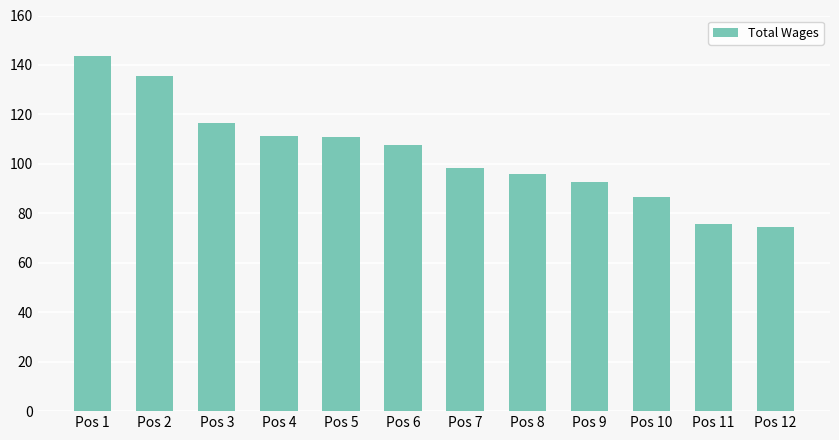

Are the bars horizontal?

No